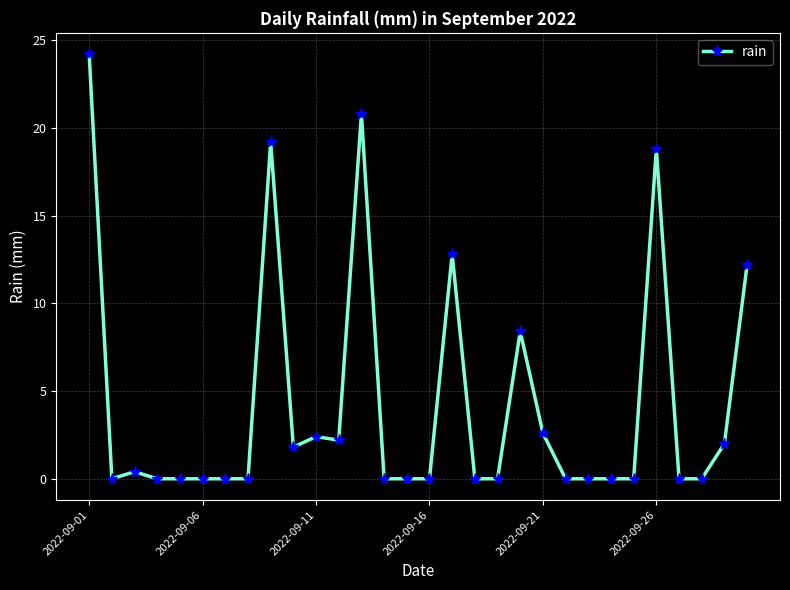

What is the difference between the second highest and second lowest values?

20.8